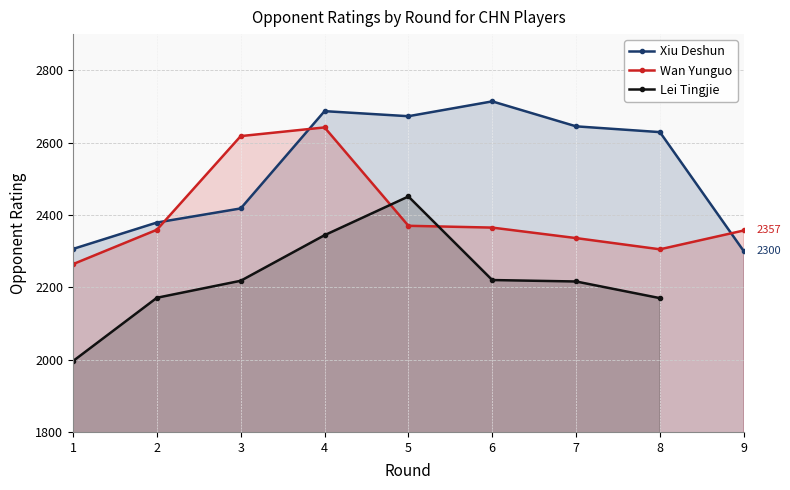

Which series has the largest range (max minus min)?

Lei Tingjie